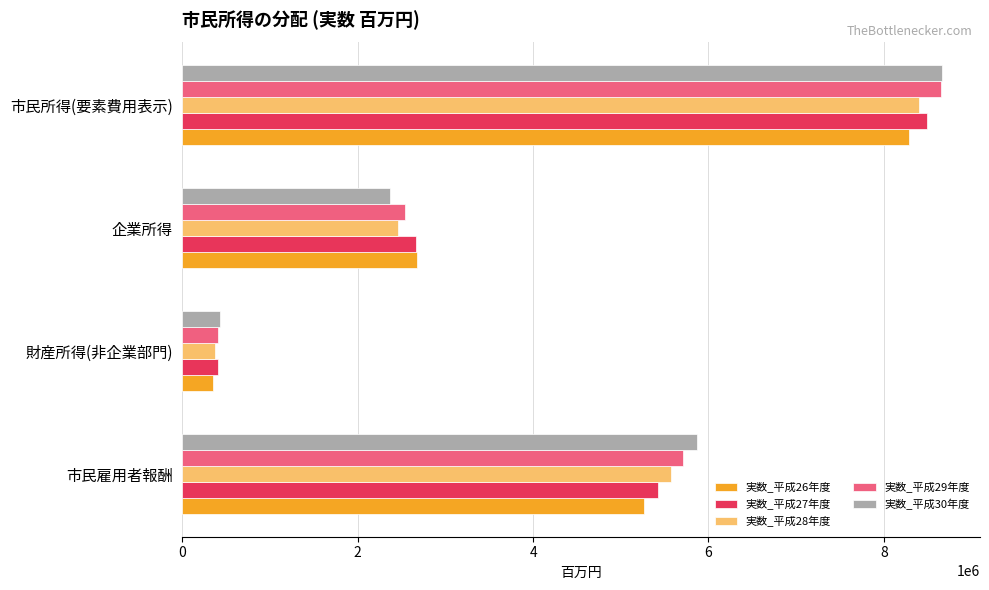

What is the sum of all 実数_平成29年度 values?

17312070